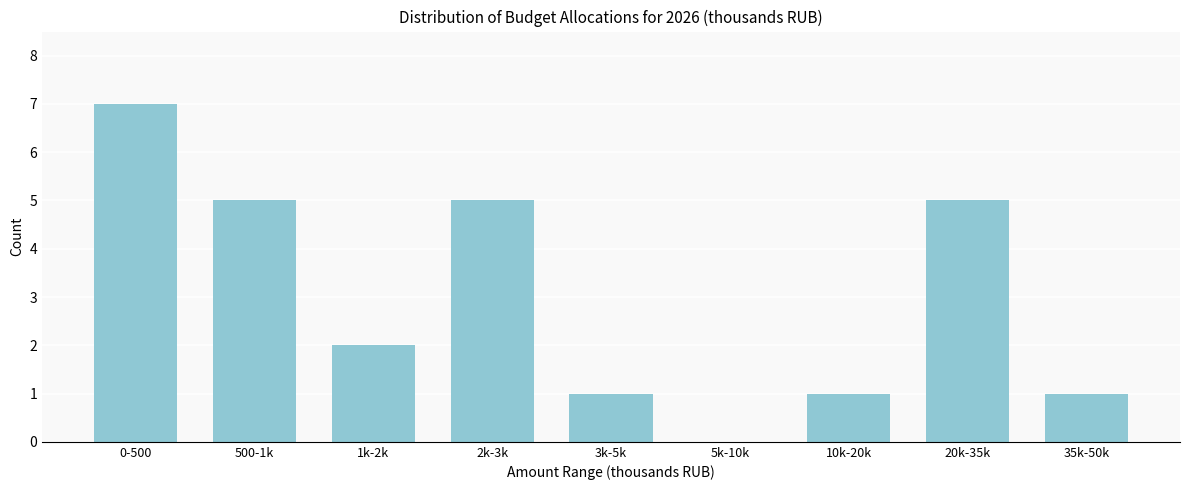

Reading right to left, list all the values displayed in this chart.

35k-50k=1	20k-35k=5	10k-20k=1	5k-10k=0	3k-5k=1	2k-3k=5	1k-2k=2	500-1k=5	0-500=7